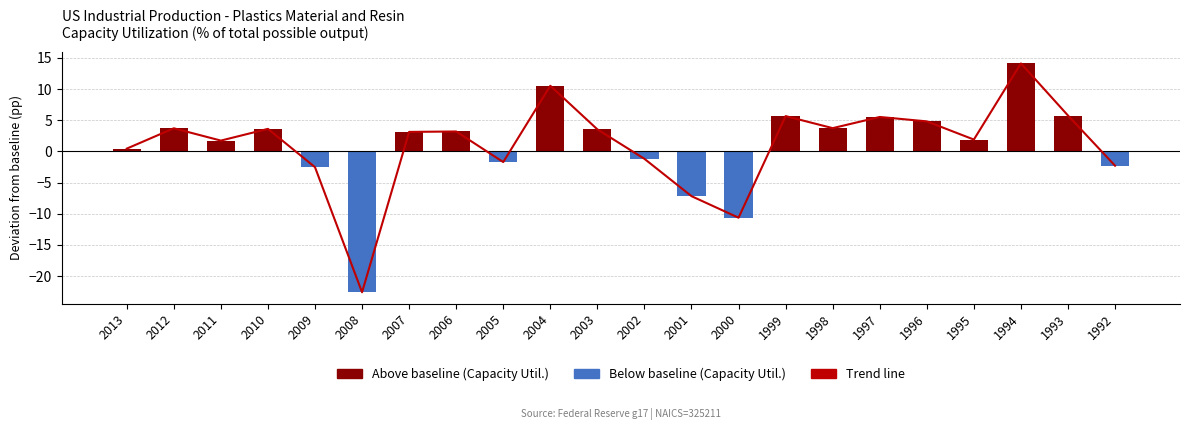

Reading left to right, transcribe all the data shown in this chart.

2013=0.4	2012=3.7	2011=1.7	2010=3.6	2009=-2.5	2008=-22.6	2007=3.1	2006=3.2	2005=-1.7	2004=10.5	2003=3.5	2002=-1.2	2001=-7.2	2000=-10.7	1999=5.7	1998=3.7	1997=5.5	1996=4.8	1995=1.9	1994=14.1	1993=5.8	1992=-2.3